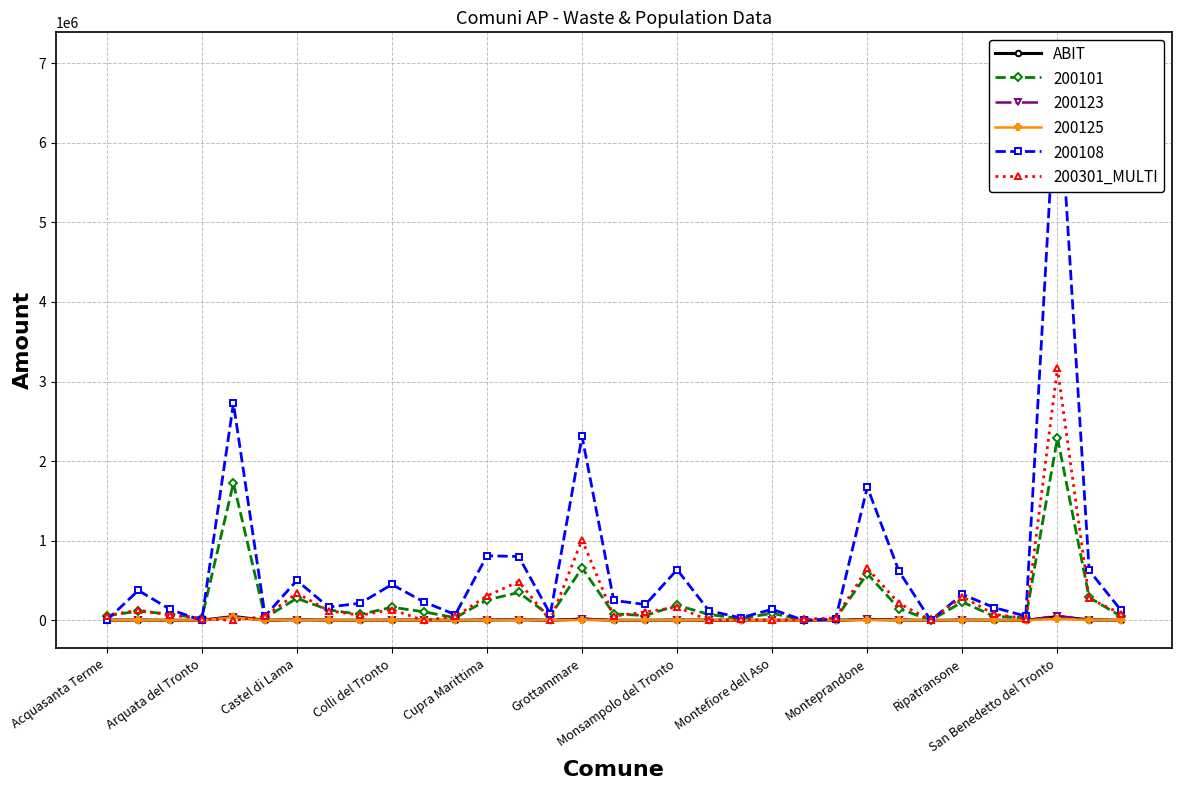

Between 14 and 16, which series saw the biggest shift?

200301_MULTI